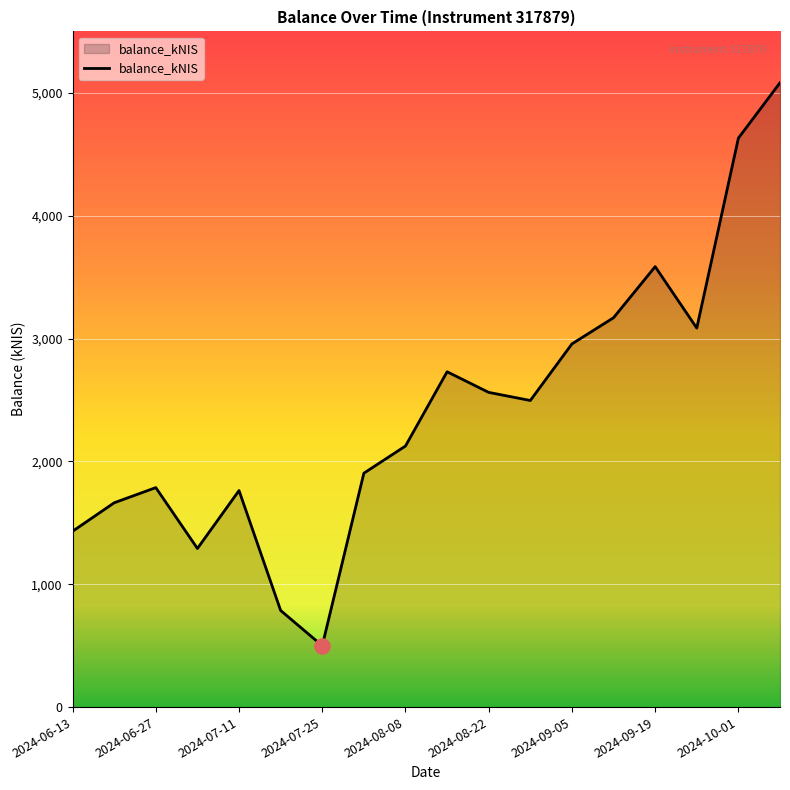

What is the minimum value shown in the chart?

499.6